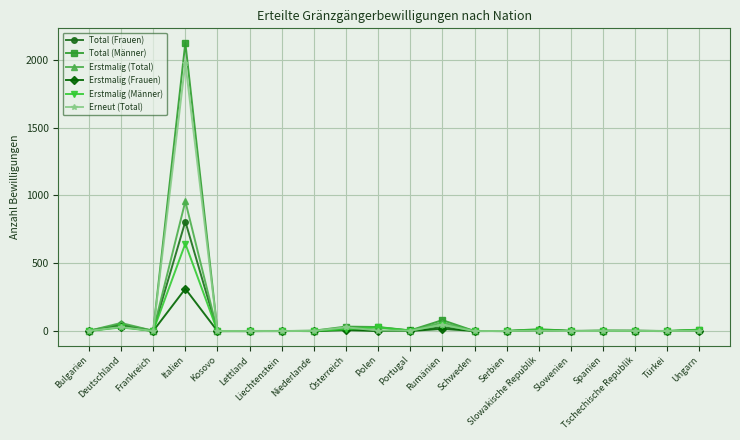

Which series has the largest range (max minus min)?

Total (Männer)